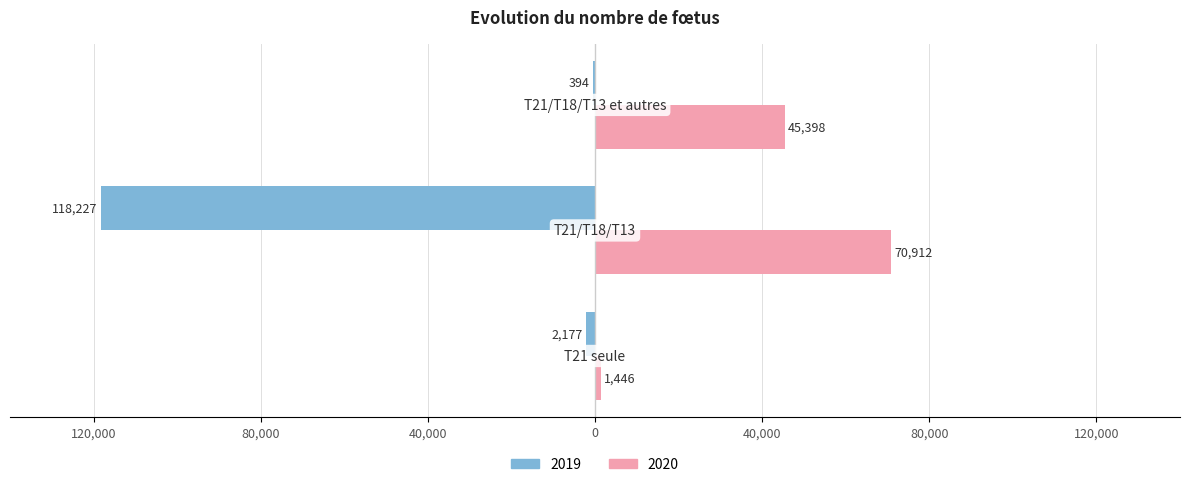

Rank the series by their maximum value, from highest to lowest.

2020, 2019